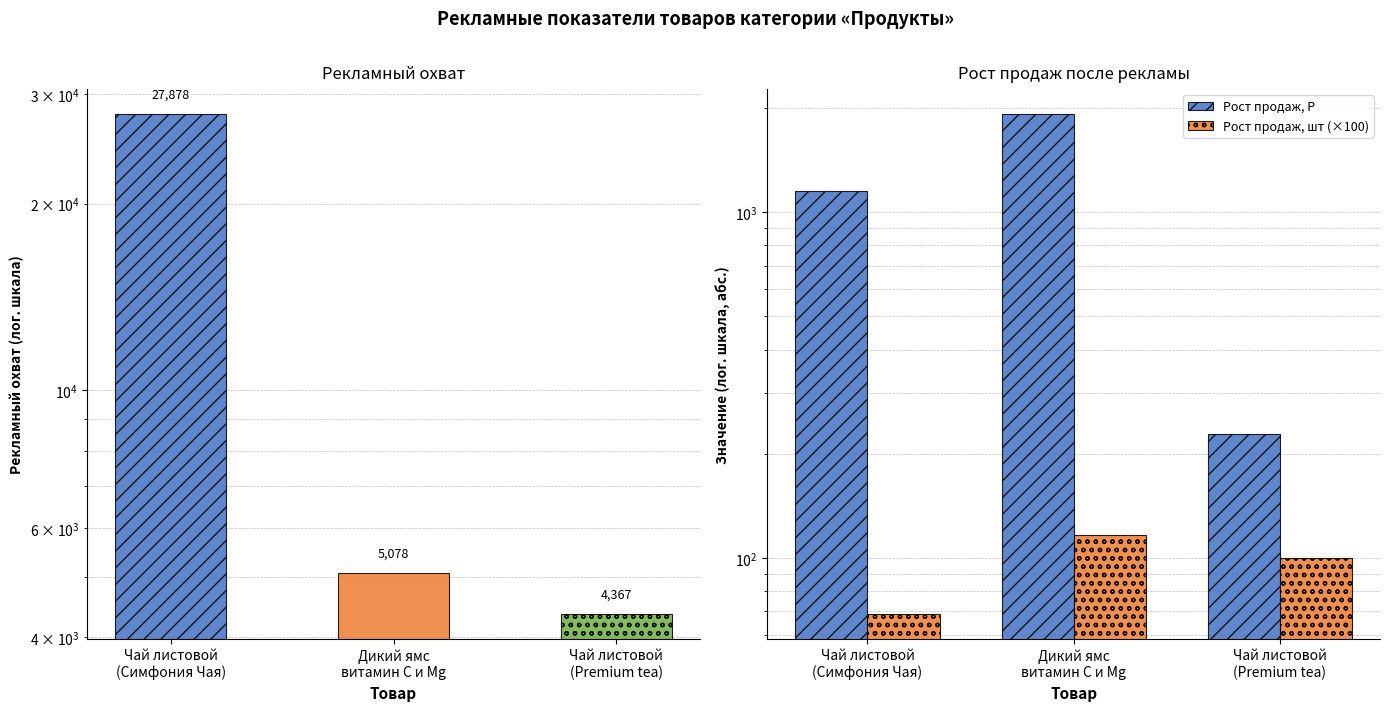

True or false: Рост продаж, Р has a value of 613.2 at Дикий ямс
витамин С и Mg.

False